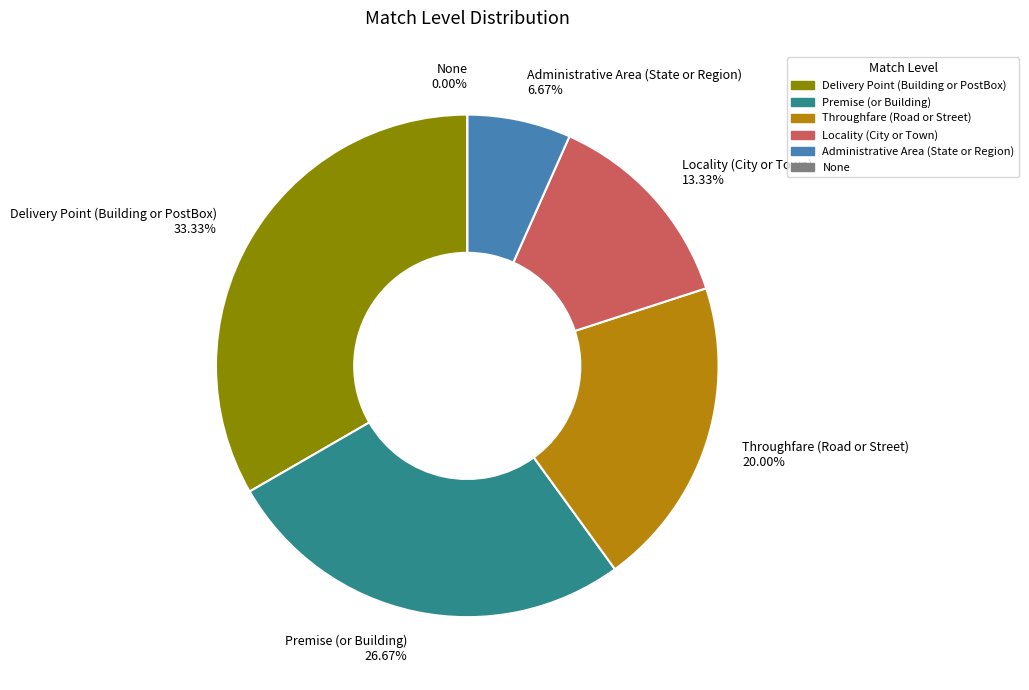

The Throughfare (Road or Street) slice represents 29% of the pie. True or false?

False